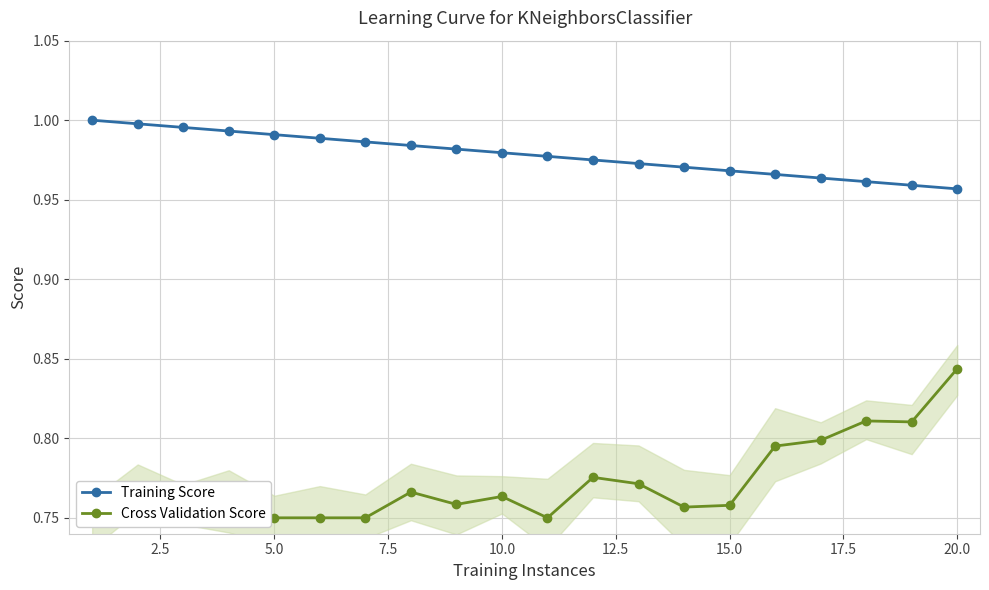

Does the chart have visible grid lines?

Yes